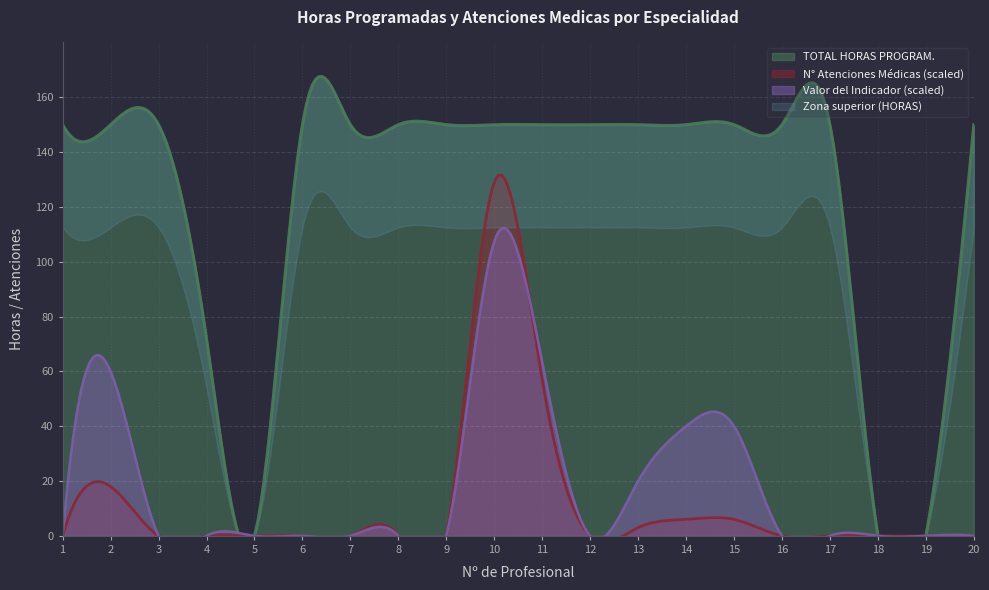

What is the difference between the maximum and minimum values in the Valor del Indicador series?

2.7